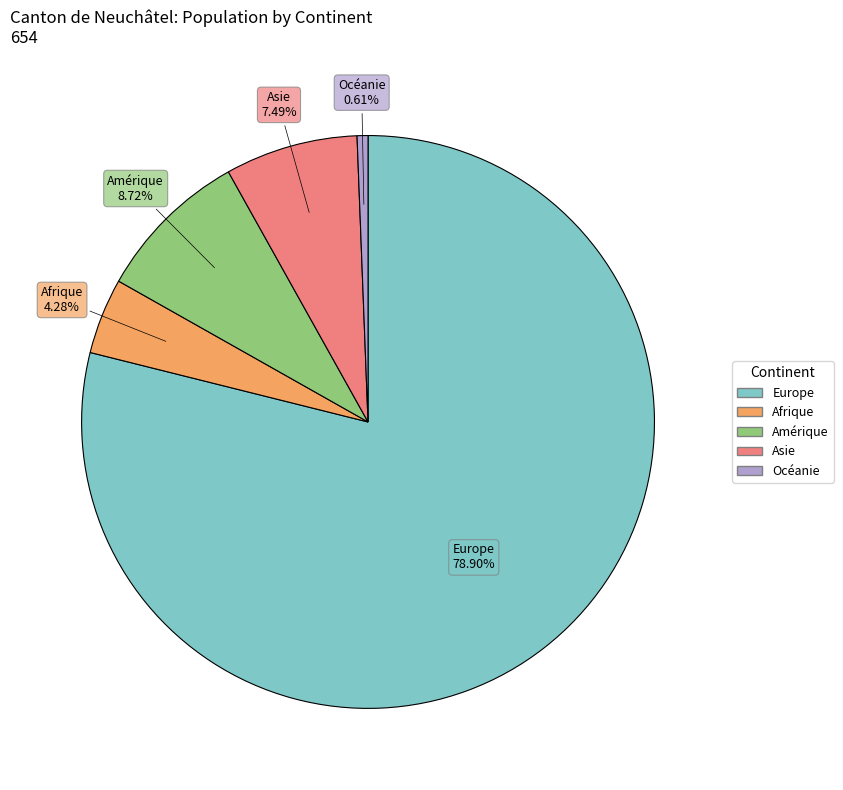

What is the largest slice in the pie chart?

Europe